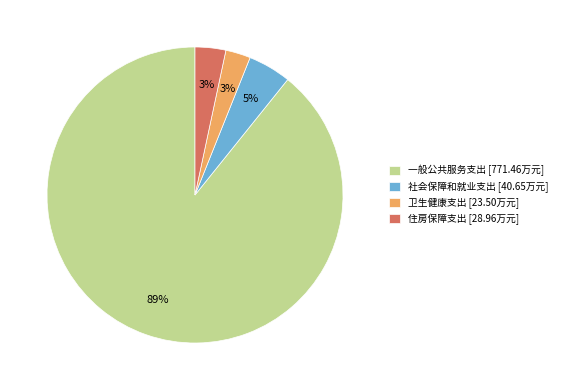

Count the number of slices in the pie.

4